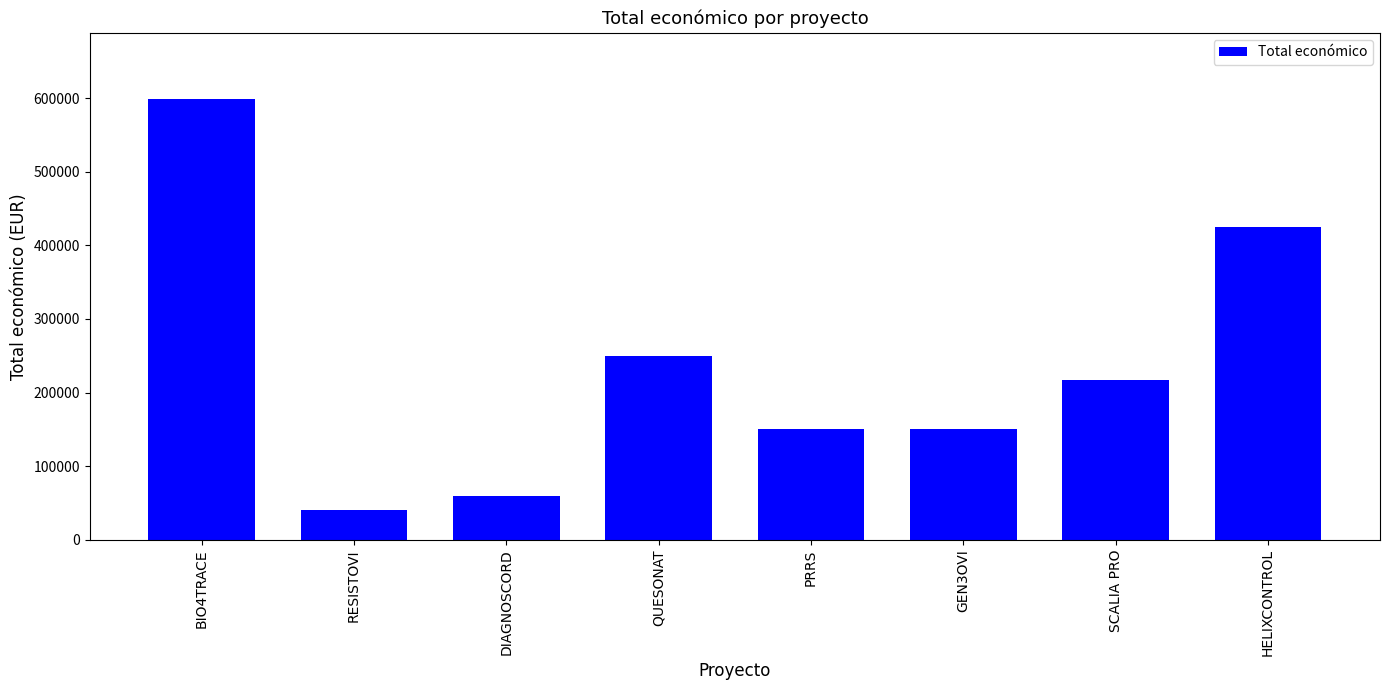

What is the label of the 7th bar from the left?

SCALIA PRO